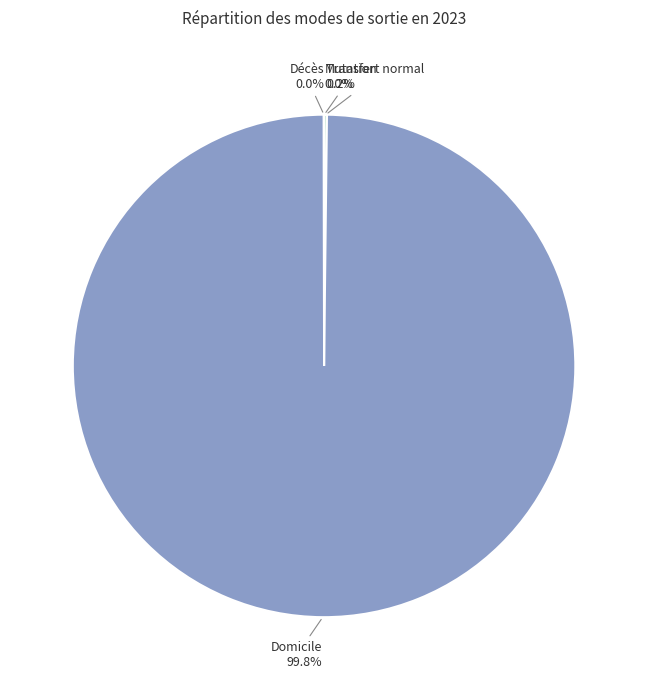

How many segments does this pie chart have?

5